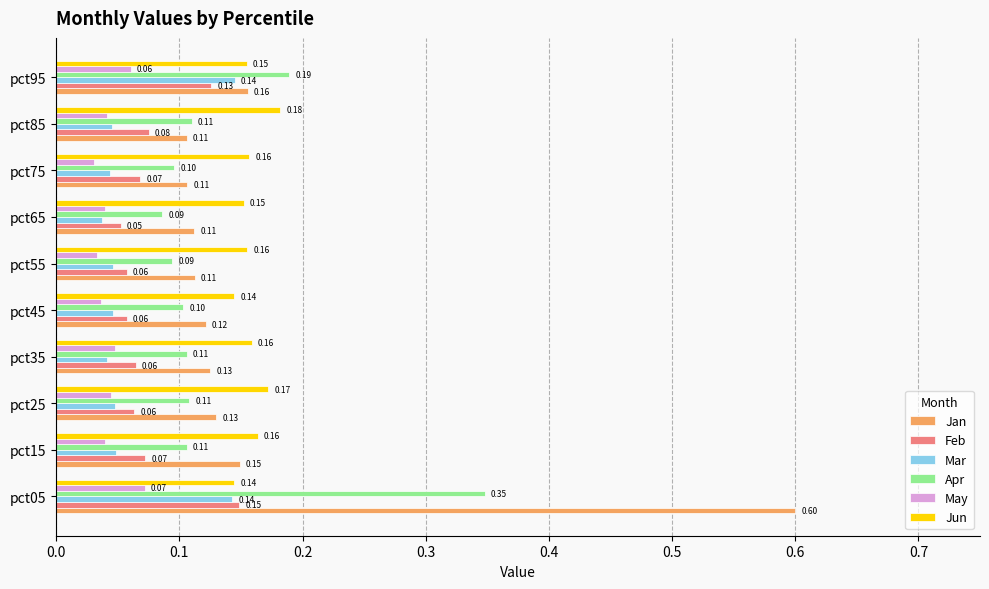

What is the sum of all Feb values?

0.8